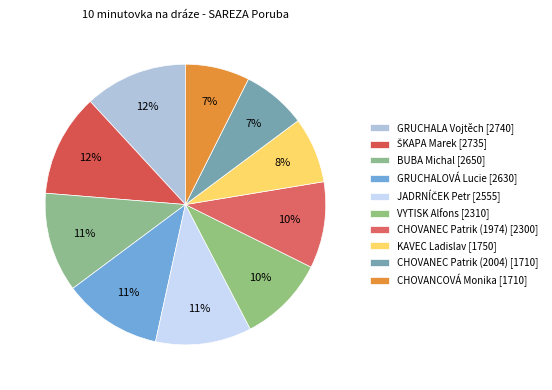

Does any single category account for the majority?

No